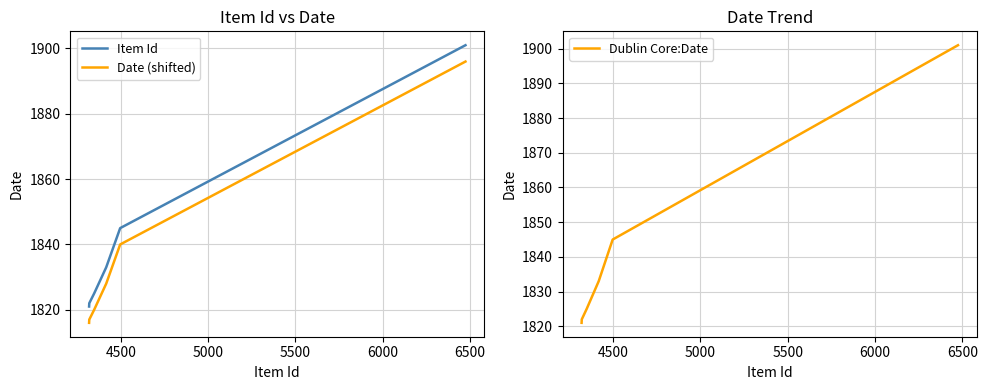

What is the lowest value of the Dublin Core:Date series?

1821